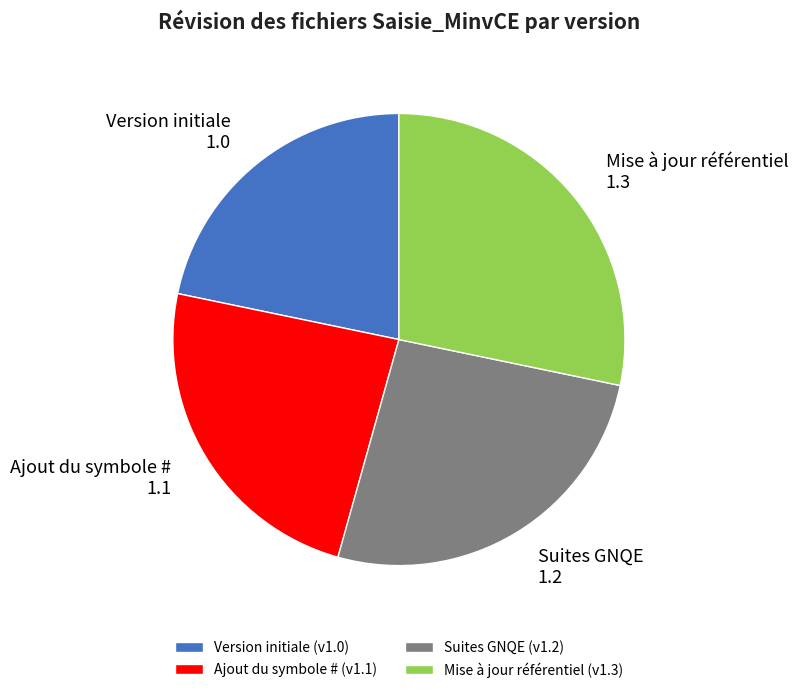

Rank the categories by value from highest to lowest.

Mise à jour référentiel, Suites GNQE, Ajout du symbole #, Version initiale